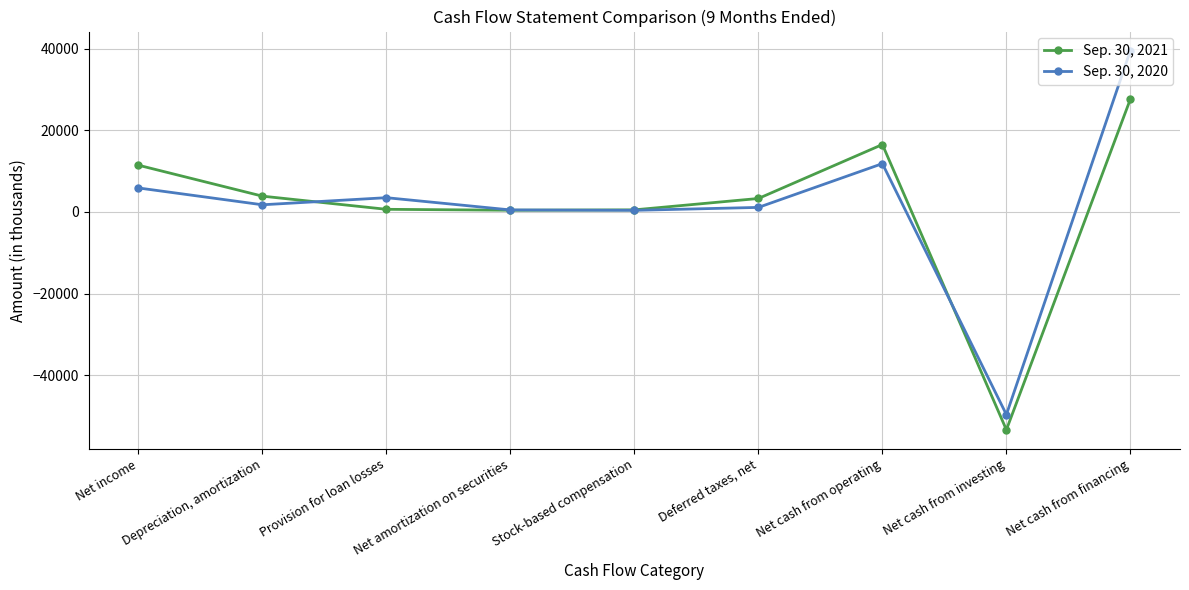

List the labels in order of Sep. 30, 2020 value, smallest first.

Net cash from investing, Stock-based compensation, Net amortization on securities, Deferred taxes, net, Depreciation, amortization, Provision for loan losses, Net income, Net cash from operating, Net cash from financing